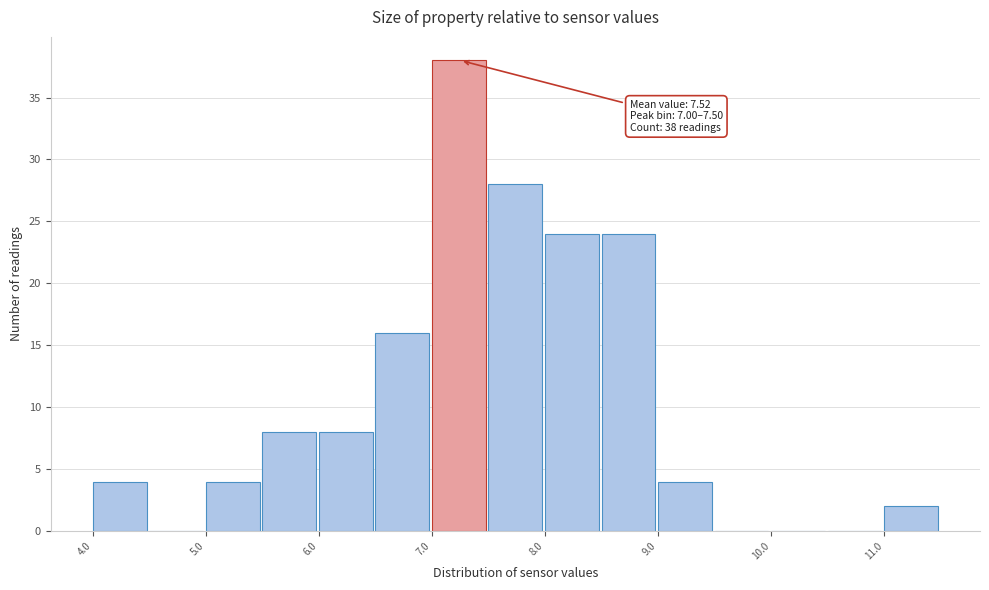

Over which range of the x-axis is the bar tallest?

7.0 to 7.5